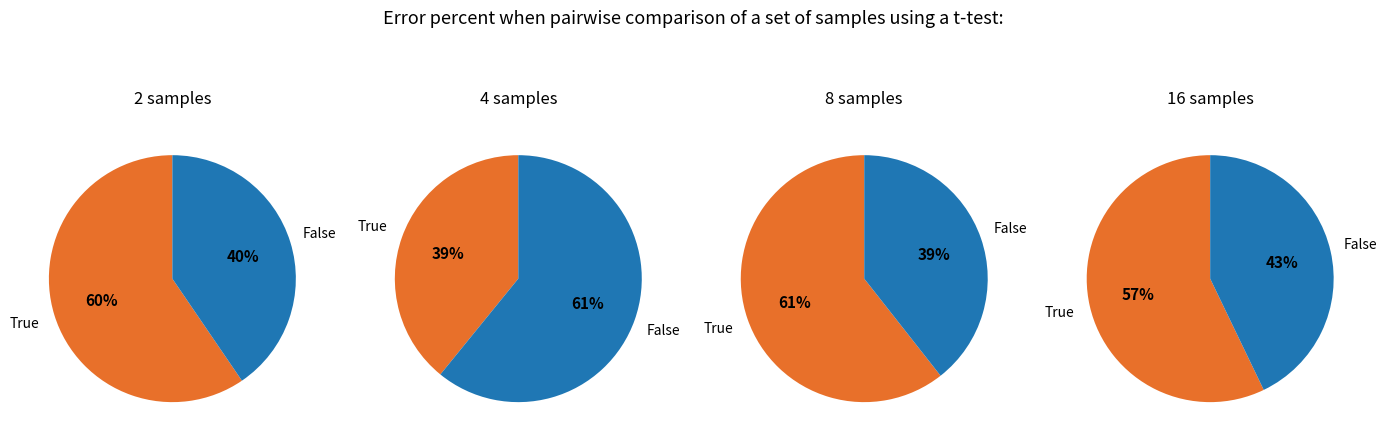

What is the difference between the highest and lowest values at 1?

7